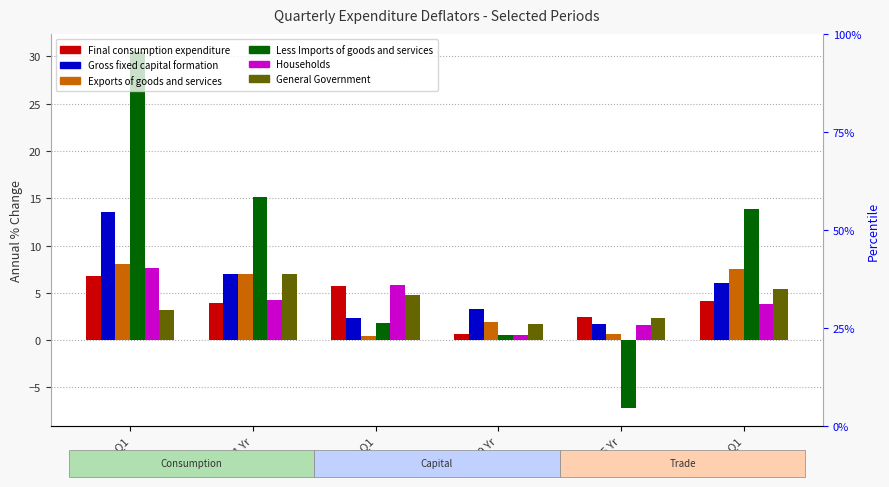

Is the value of Gross fixed capital formation at 2015 Yr greater than the value of General Government at 2019 Yr?

No